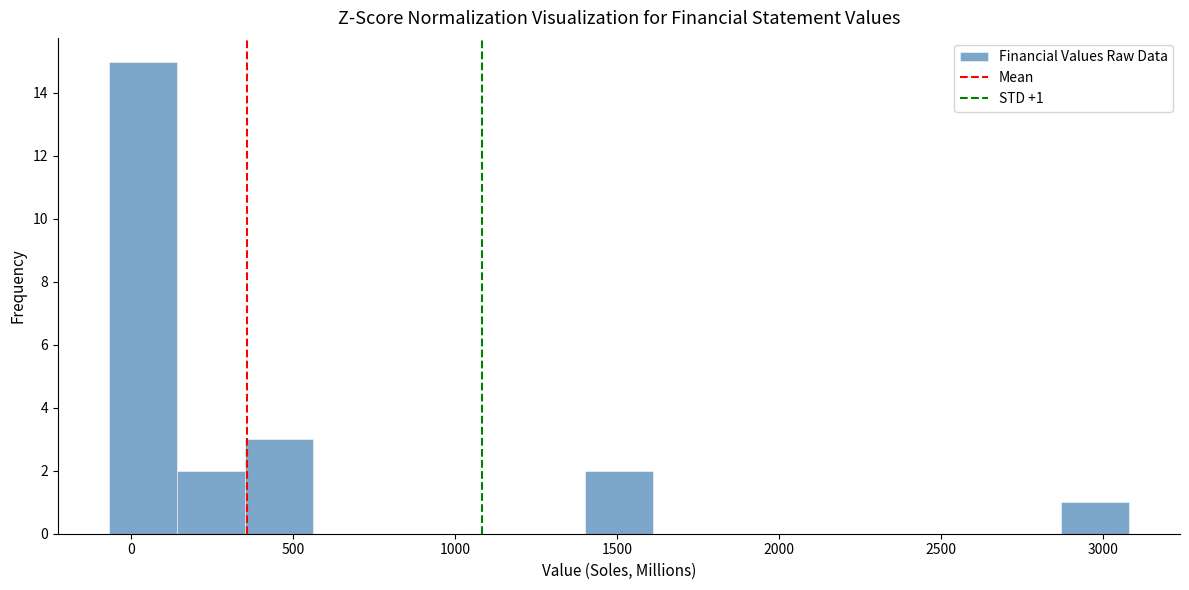

Over which range of the x-axis is the bar tallest?

-50 to 150